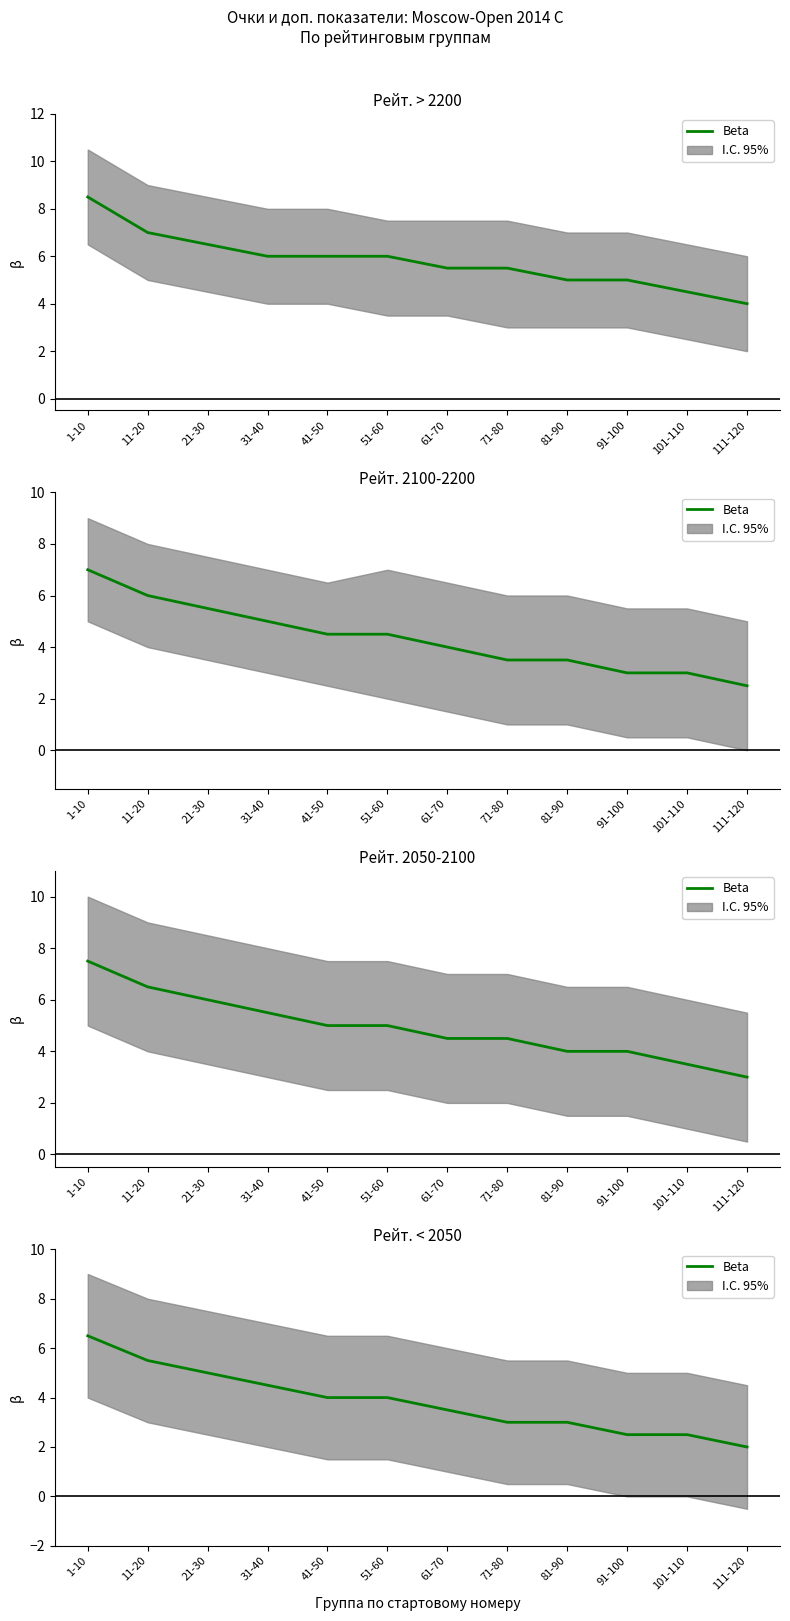

How many values are between 3 and 5?

7